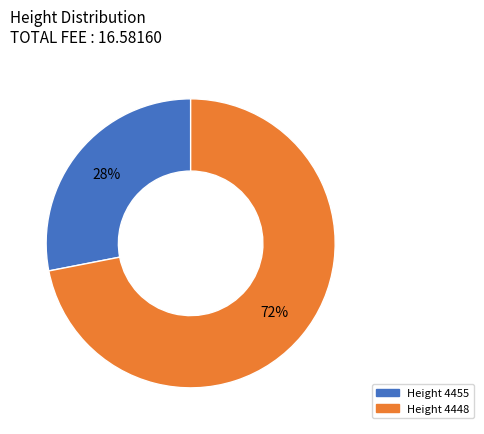

To the nearest percent, what is the difference between the largest and smallest slice percentages?

44%